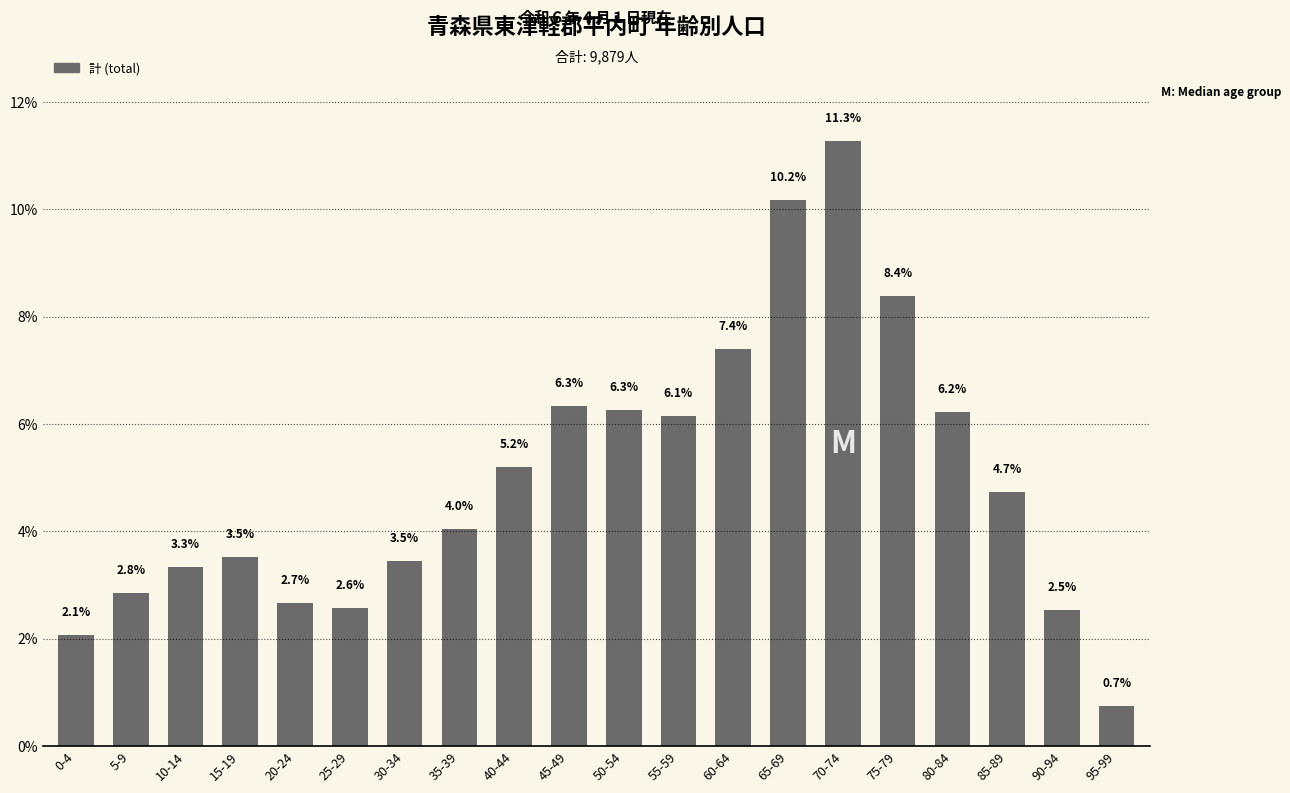

Where is the data nearest to the value 6?

55-59